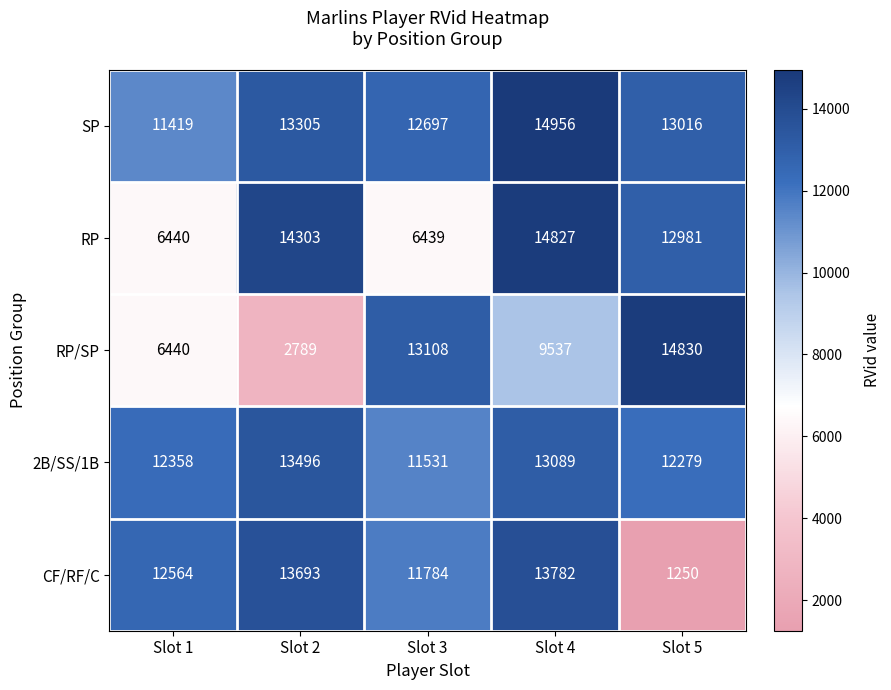

The value of RP/SP at Slot 4 is 9537. True or false?

True